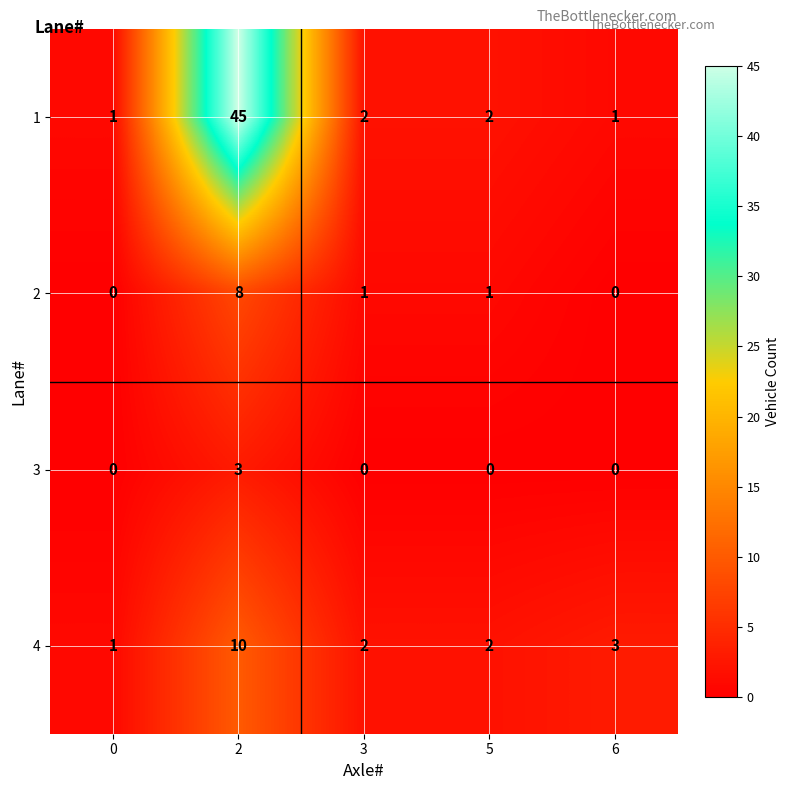

Reading left to right, list all the values displayed in this chart.

1: 0=1	2=45	3=2	5=2	6=1
2: 0=0	2=8	3=1	5=1	6=0
3: 0=0	2=3	3=0	5=0	6=0
4: 0=1	2=10	3=2	5=2	6=3